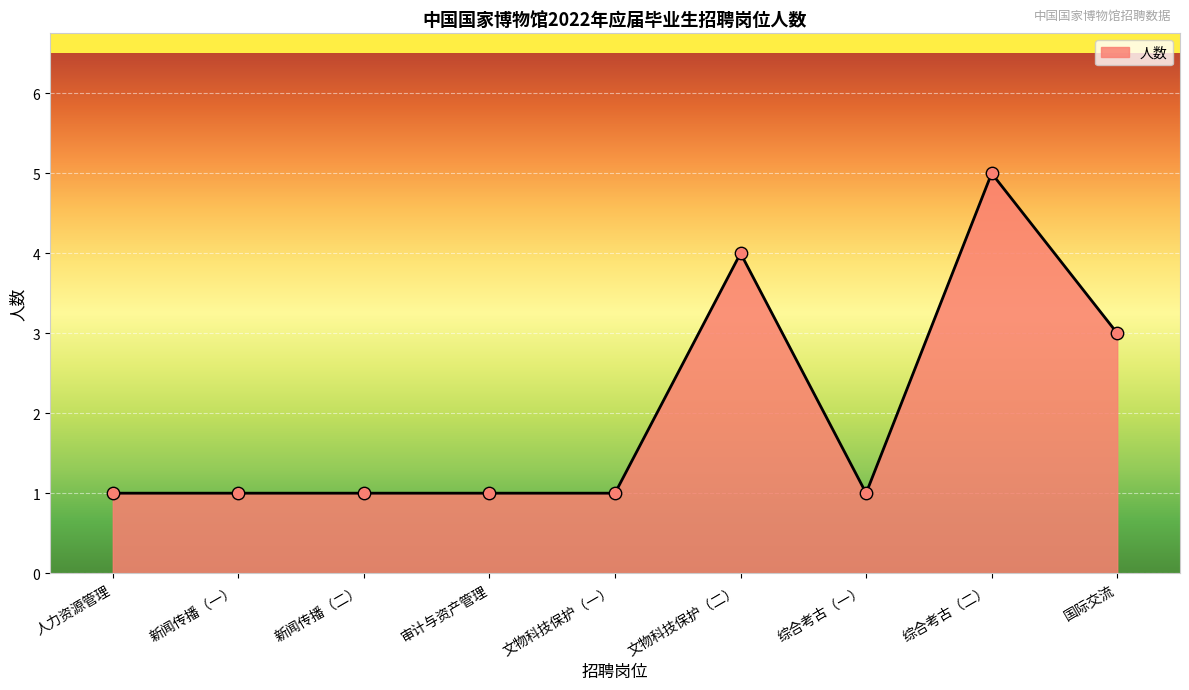

What is the change in value from 文物科技保护（二） to 综合考古（二）?

+1